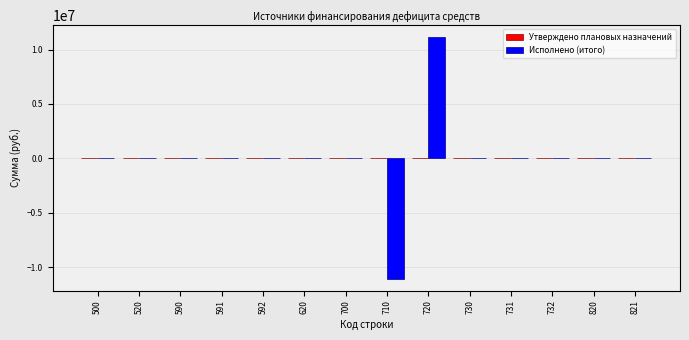

The value of Исполнено (итого) at 710 is -7572990.8. True or false?

False